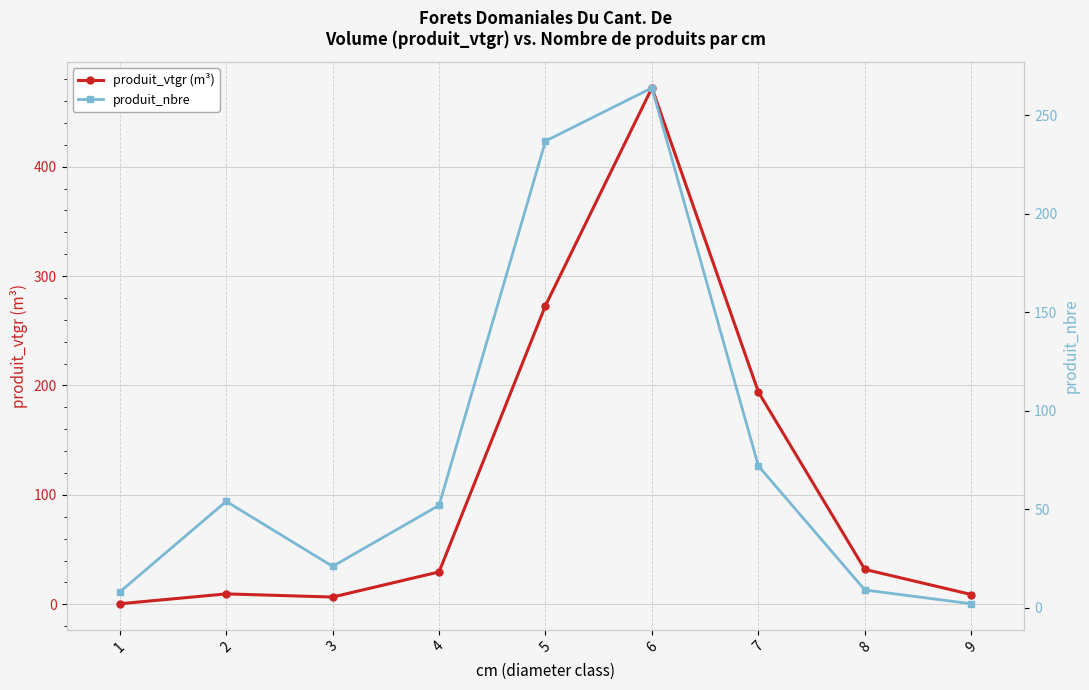

Reading left to right, list all the values displayed in this chart.

produit_vtgr (m³): 1=0.5	2=9.5	3=6.7	4=29.6	5=273.1	6=472.0	7=194.1	8=31.9	9=9.0
produit_nbre: 1=8.0	2=54.0	3=21.0	4=52.0	5=237.0	6=264.0	7=72.0	8=9.0	9=2.0